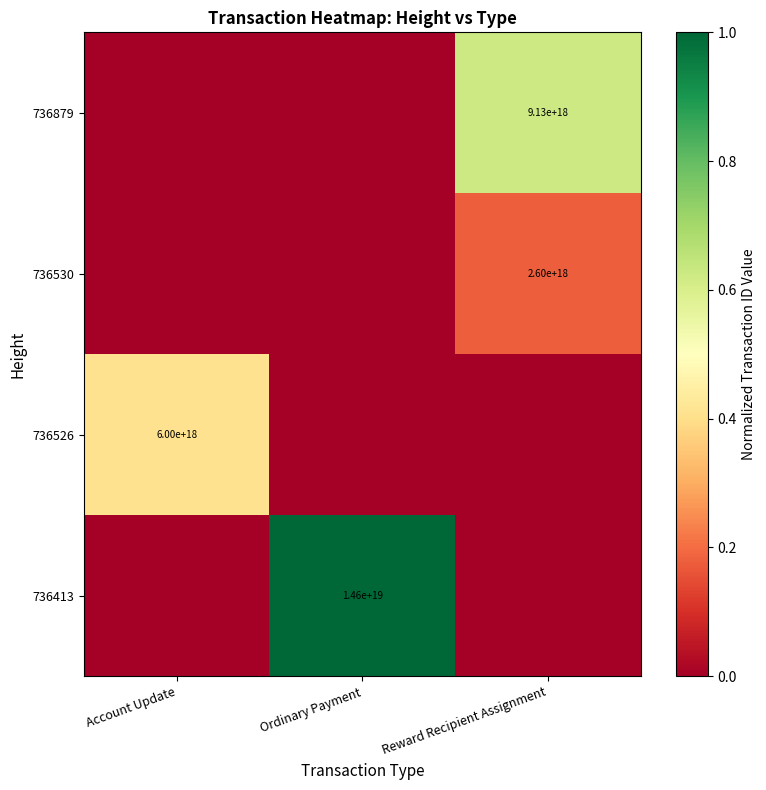

The 736413 series shows 14600000000000000000 at Ordinary Payment. True or false?

True